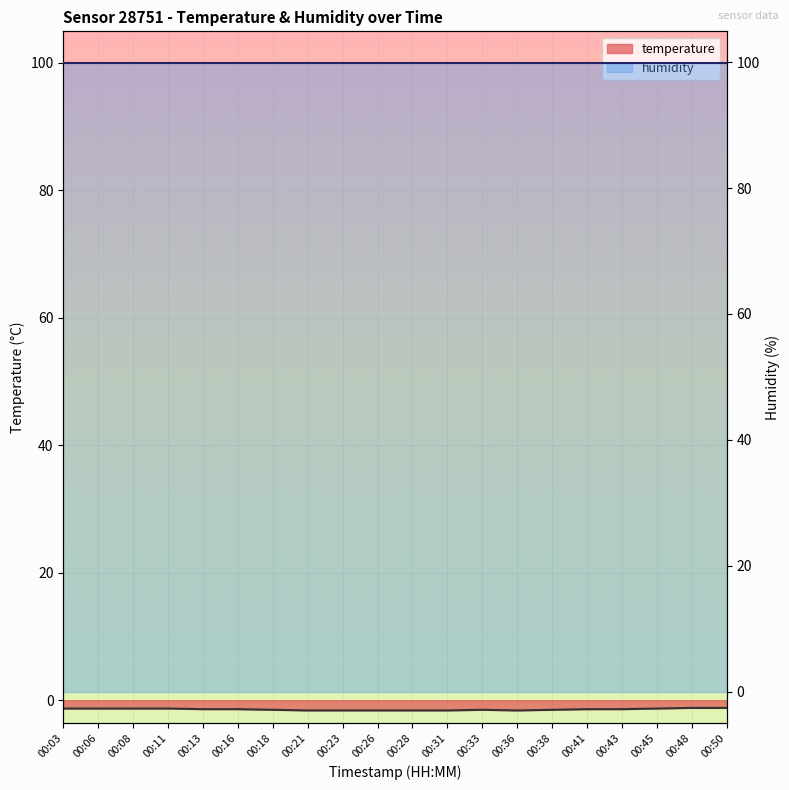

The chart shows a value of -0.8 at 00:06. True or false?

False